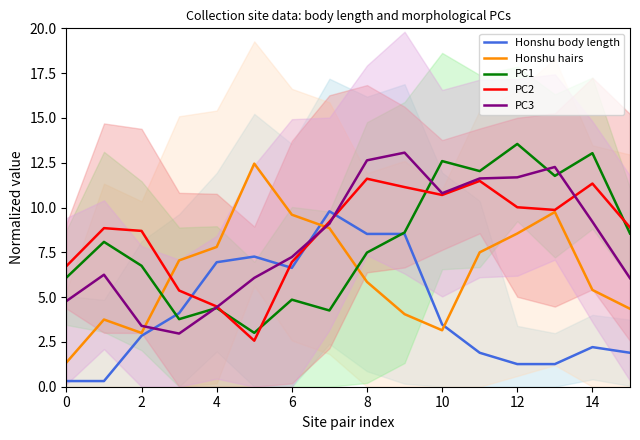

Rank the series at 9 from lowest to highest value.

Honshu hairs, Honshu body length, PC1, PC2, PC3